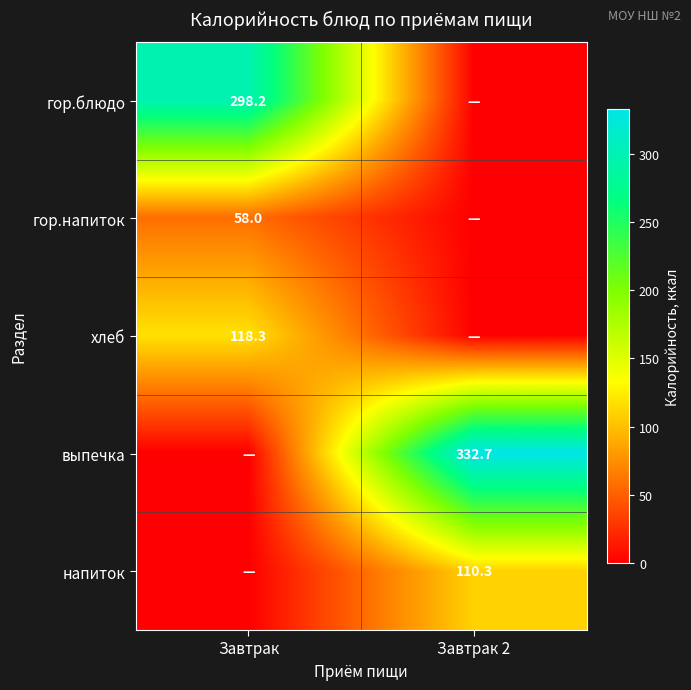

The напиток series shows 172.4 at Завтрак 2. True or false?

False